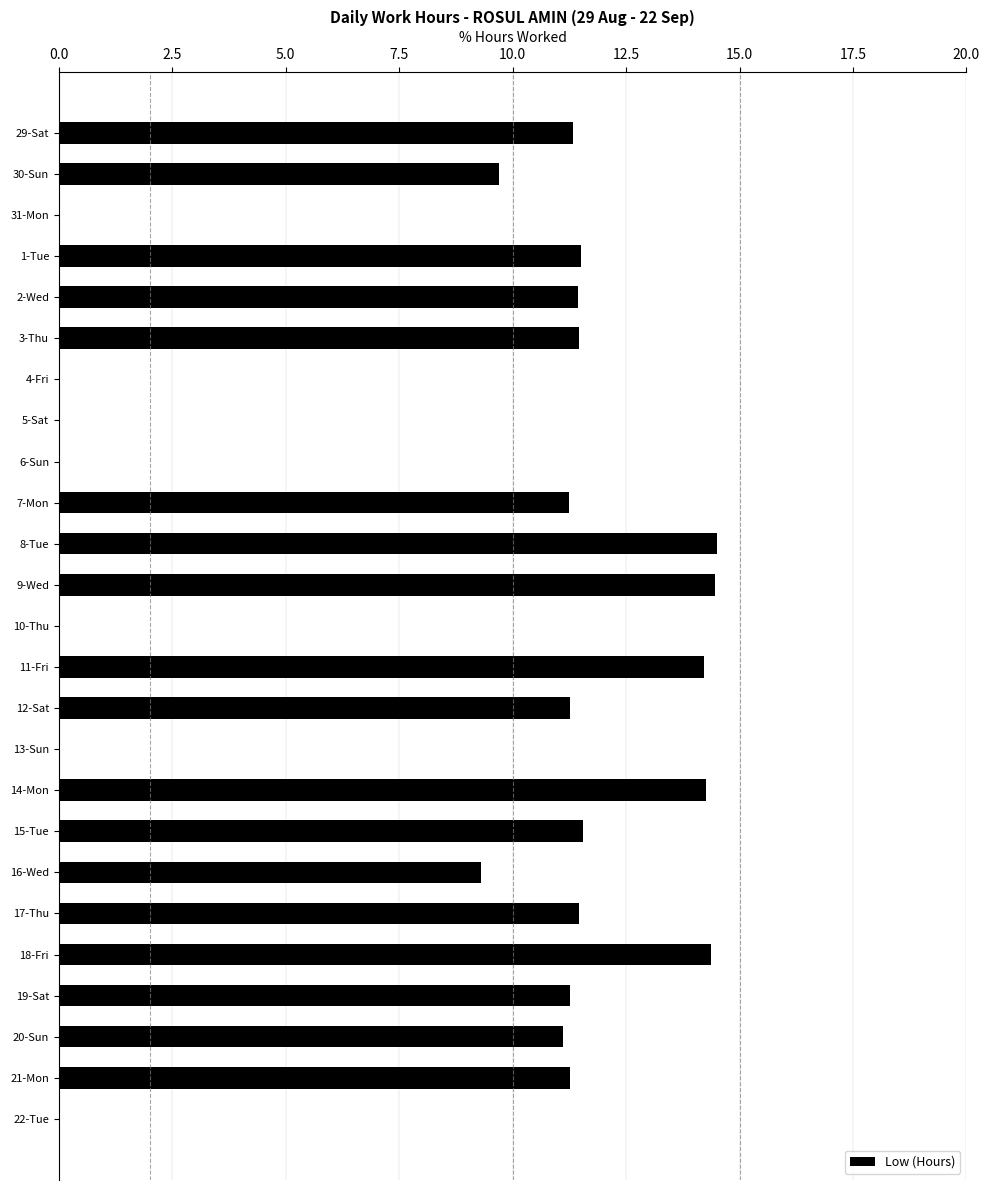

What is the sum of the values at 12-Sat and 7-Mon?

22.5